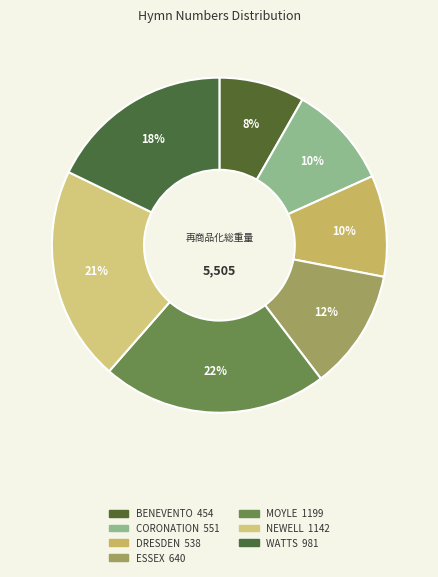

What percentage is the CORONATION slice, to the nearest percent?

10%